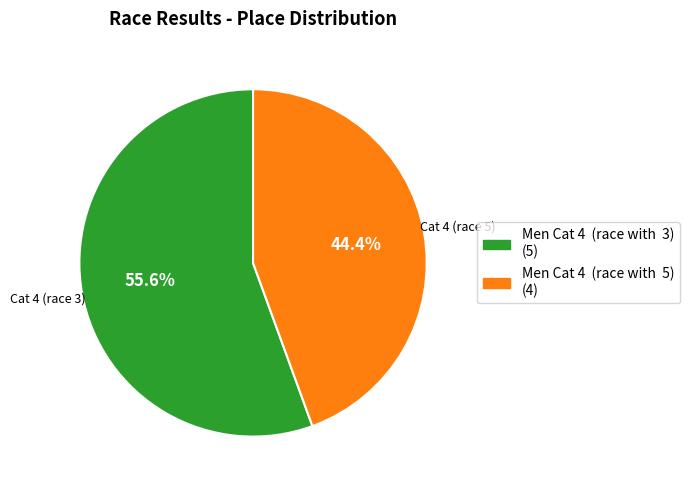

What is the smallest slice in the pie chart?

Men Cat 4 (race with 5)